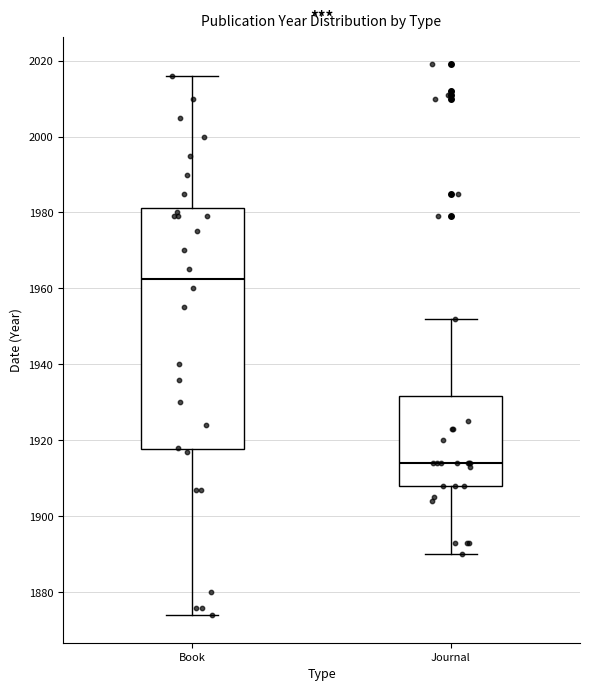

Which box is the tallest, from its lower edge to its upper edge?

Book